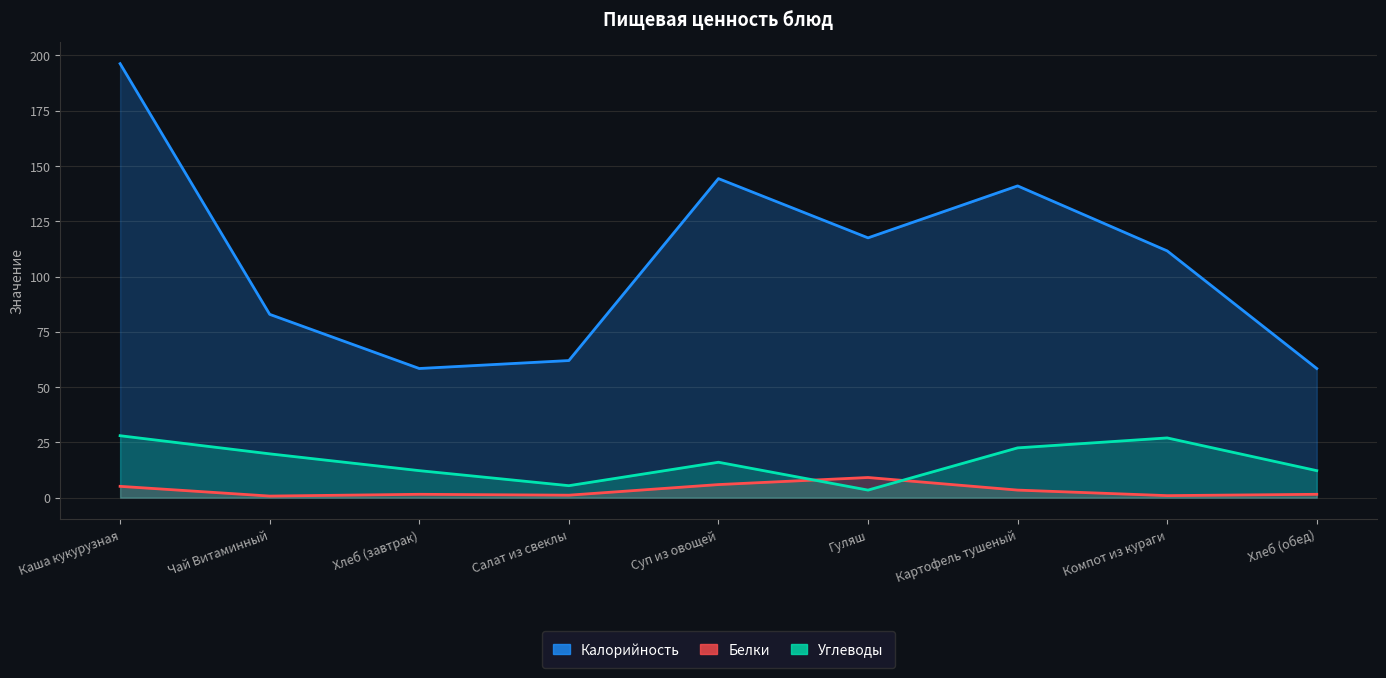

What is the difference between the second highest and second lowest values in the Белки series?

5.0